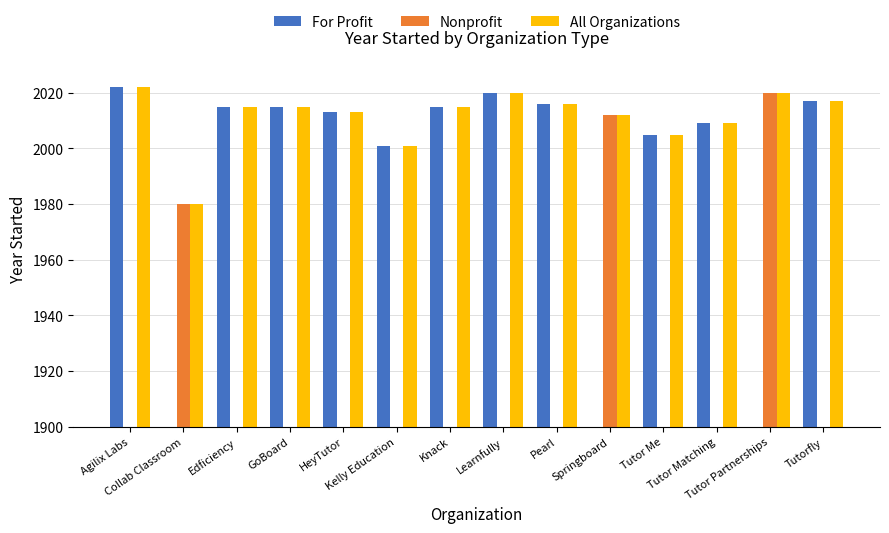

What is the approximate value of For Profit at Kelly Education, to the nearest 10?

2000